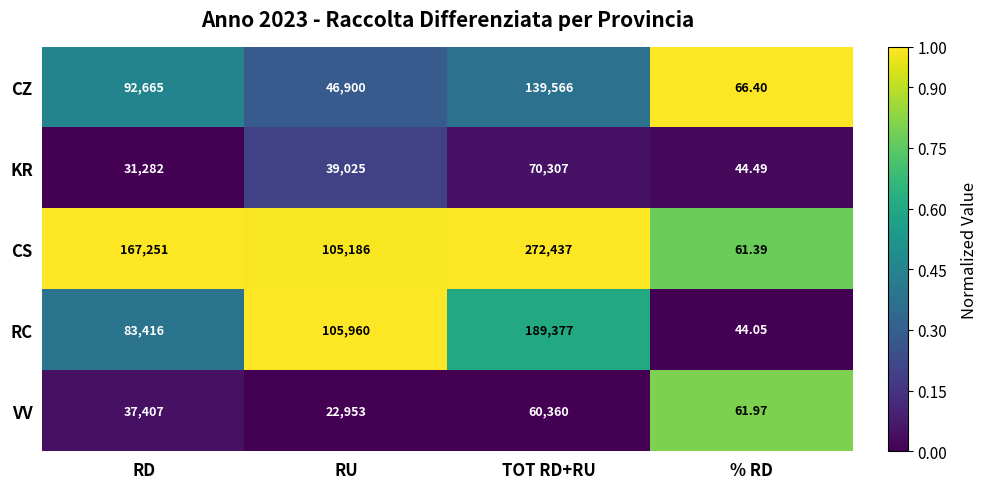

Which series has the largest total across all categories?

CS